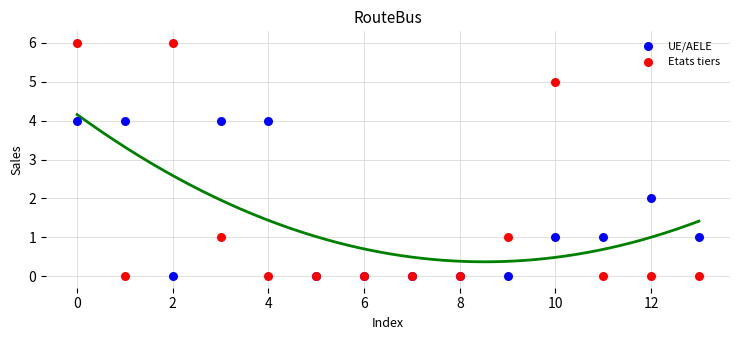

Which series contains the highest Y value?

Etats tiers